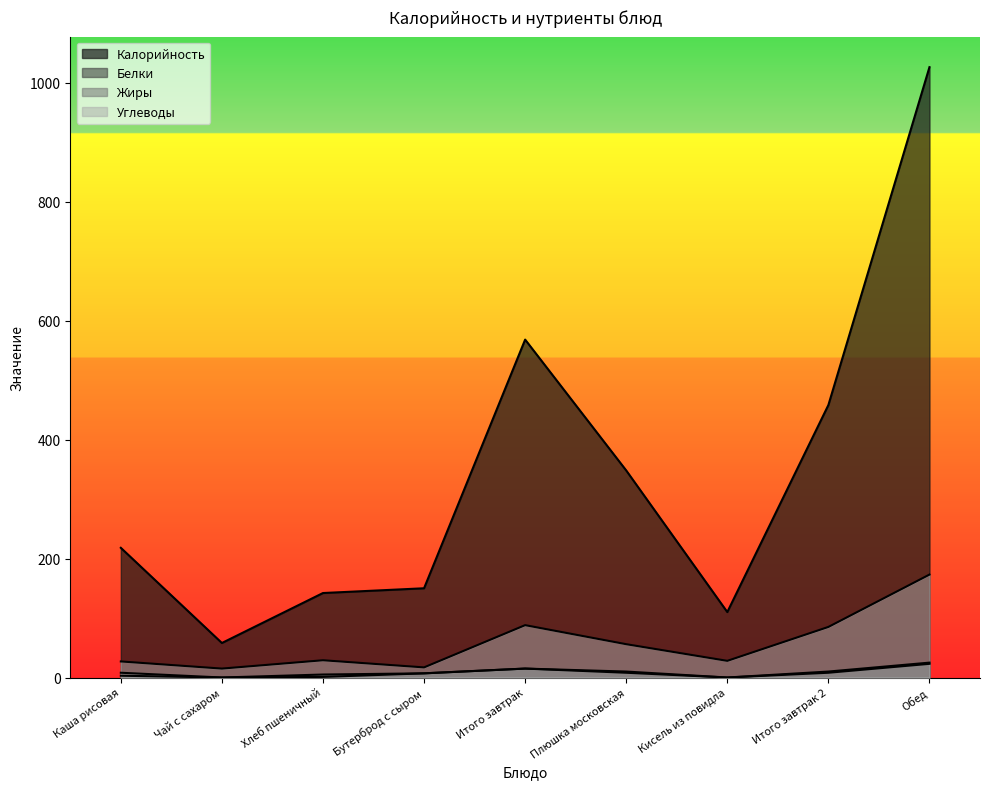

What is the label of the 1st point from the right?

Обед